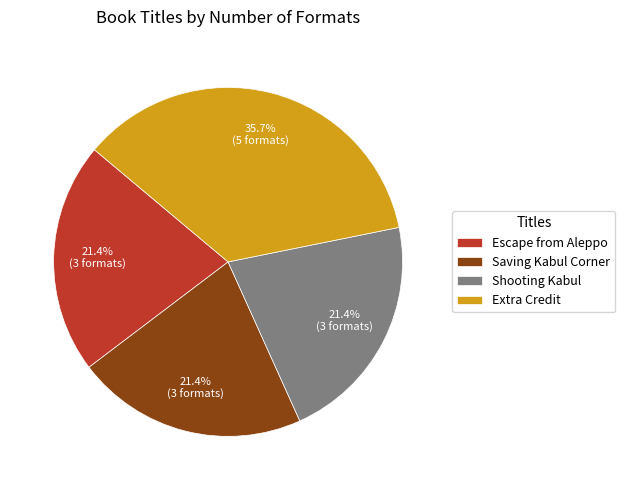

Which category has the biggest portion of the pie?

Extra Credit